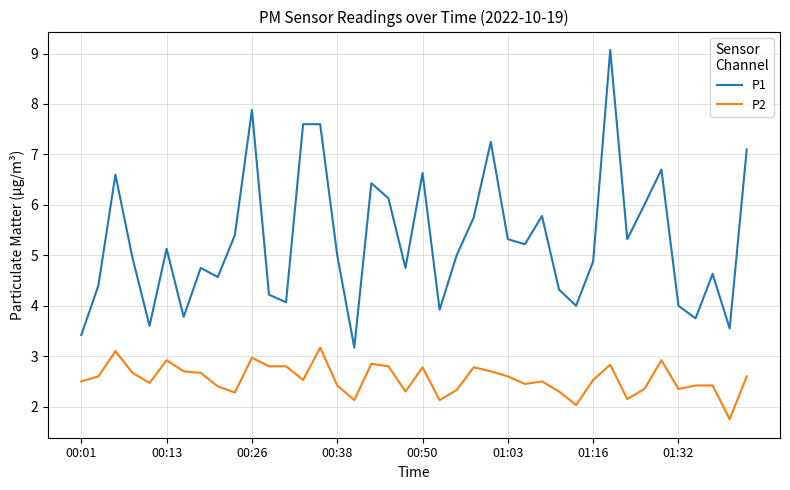

Rank the series by their average value, from highest to lowest.

P1, P2